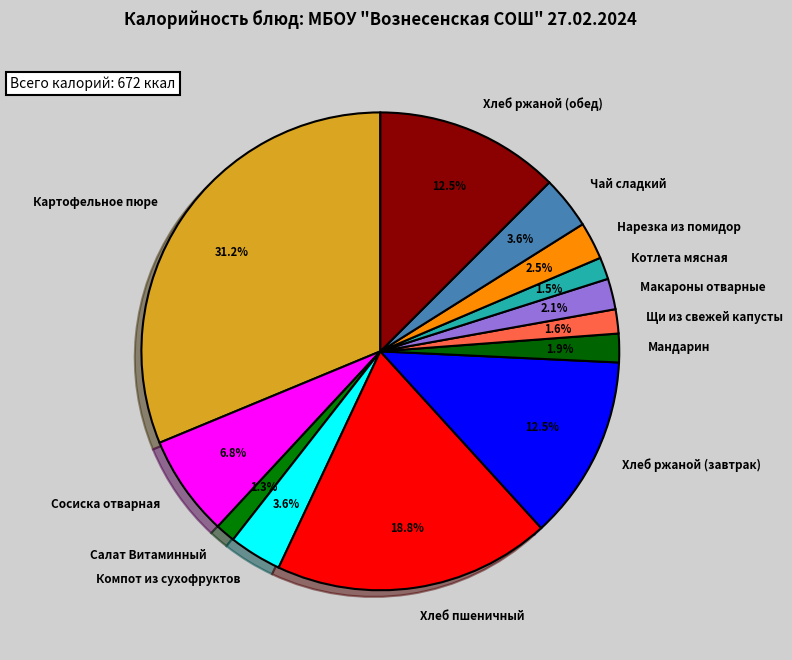

What is the total percentage of Котлета мясная and Нарезка из помидор?

4.0%